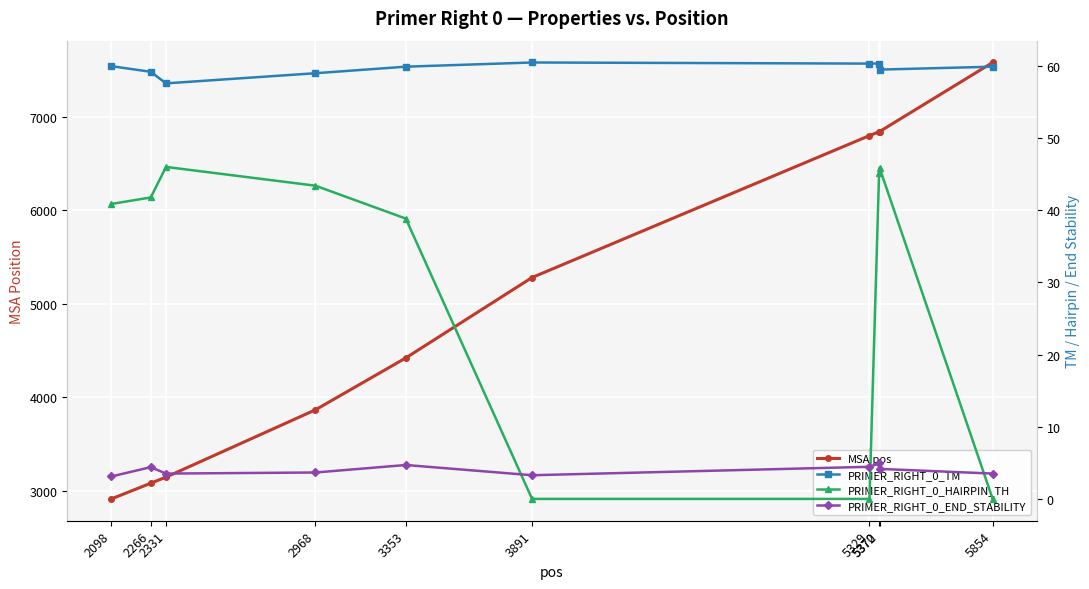

What is the total value across all series at 2331?

3255.1